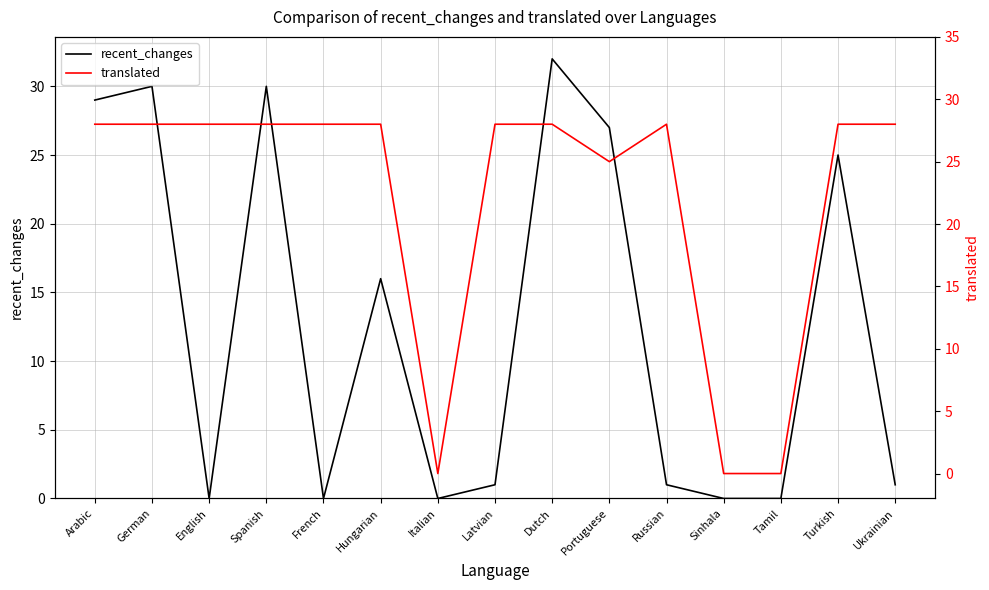

Which series has the largest total across all categories?

translated